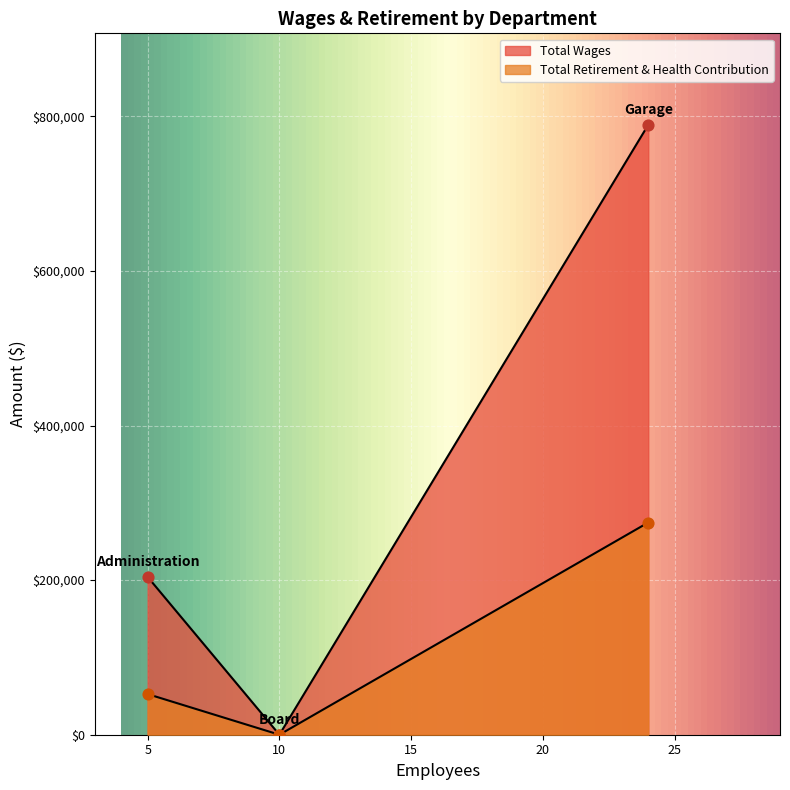

What are all the series names shown in the legend?

Total Wages, Total Retirement & Health Contribution